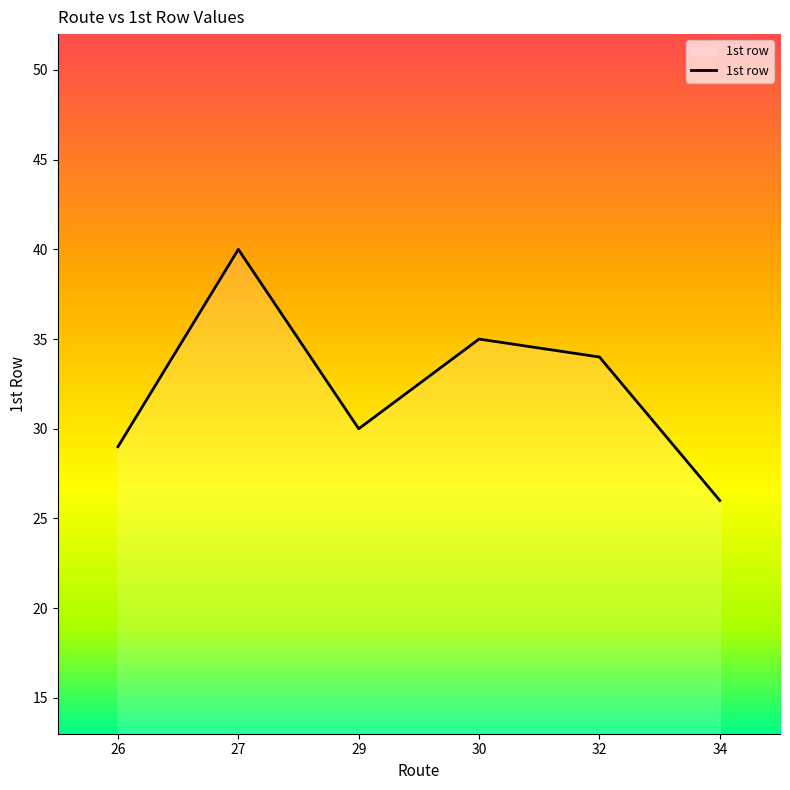

Does the chart display data point markers on the line(s)?

No